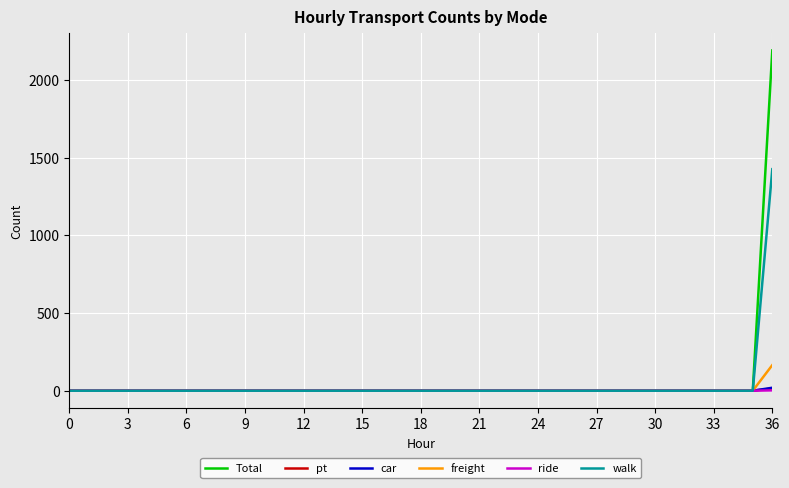

How many categories are shown in the chart?

37